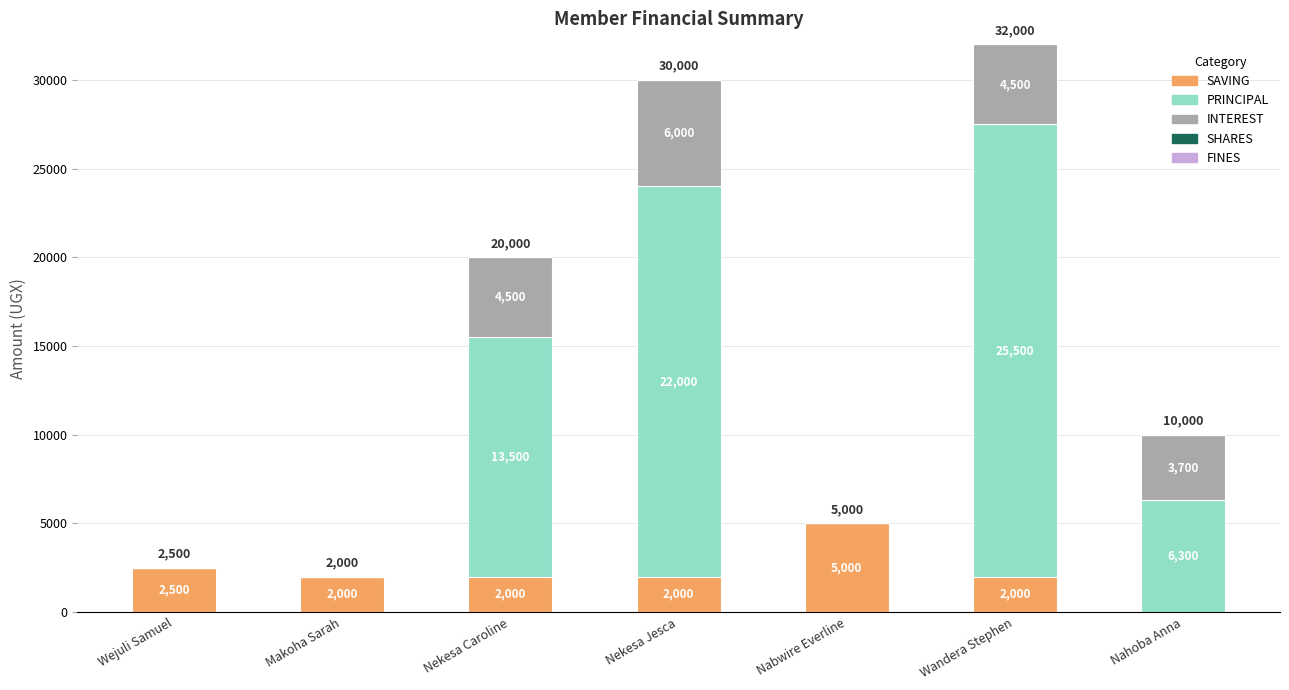

Where does the SAVING series first go above 2000?

Wejuli Samuel